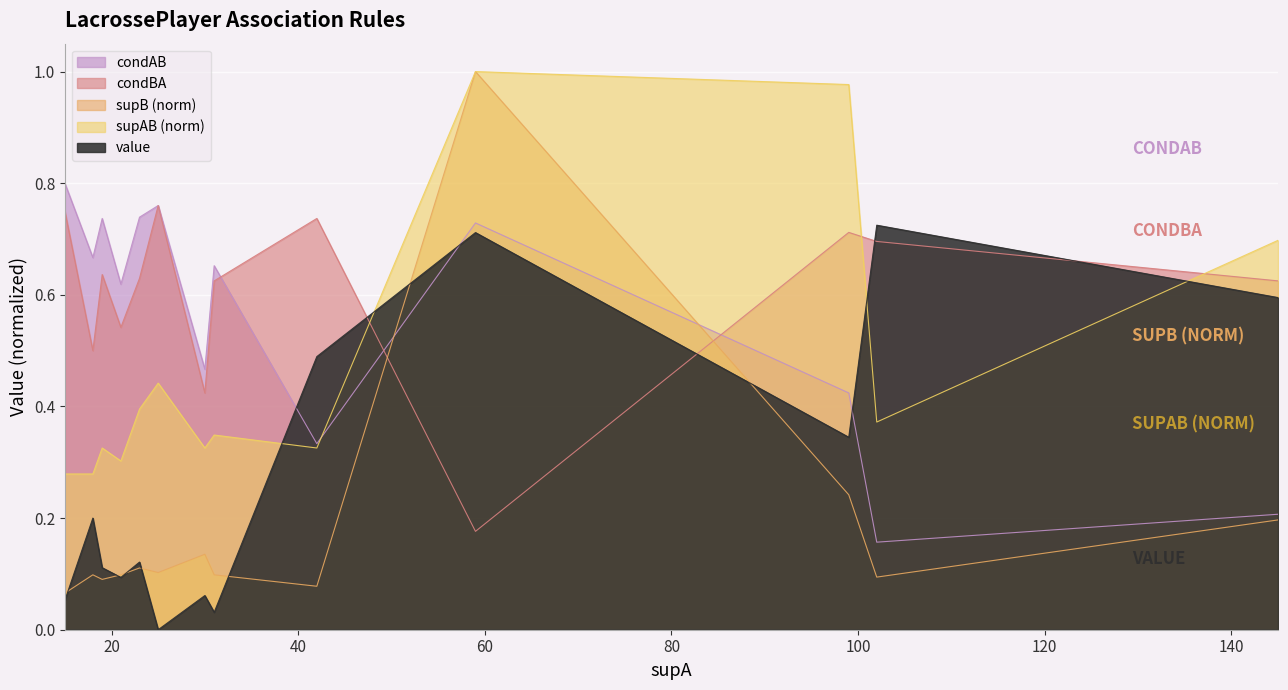

What is the total value across all series at 30?

1.4